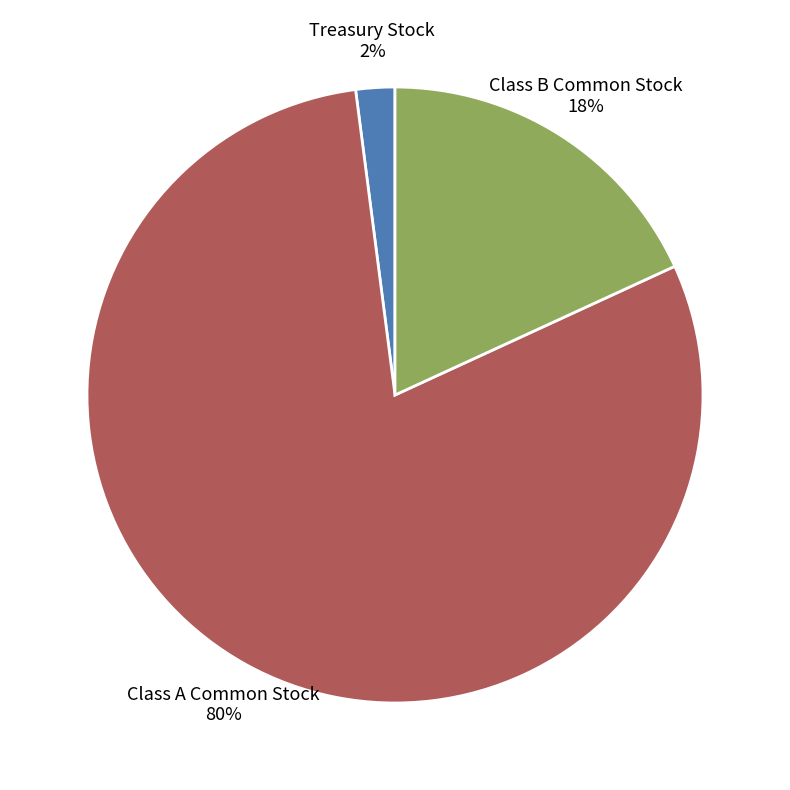

To the nearest percent, what portion does Treasury Stock represent?

2%